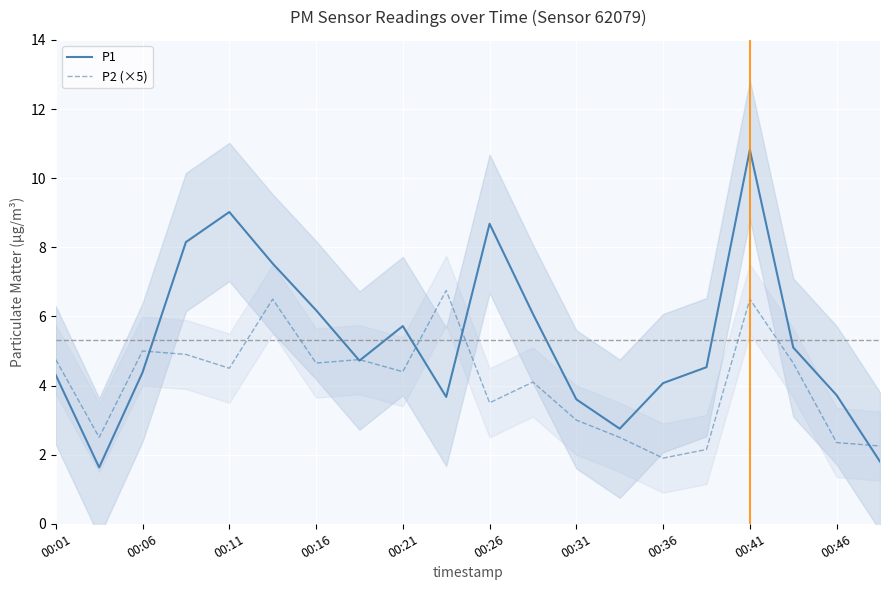

What is the value of the P2 (×5) point at the 1st from the left?

4.8